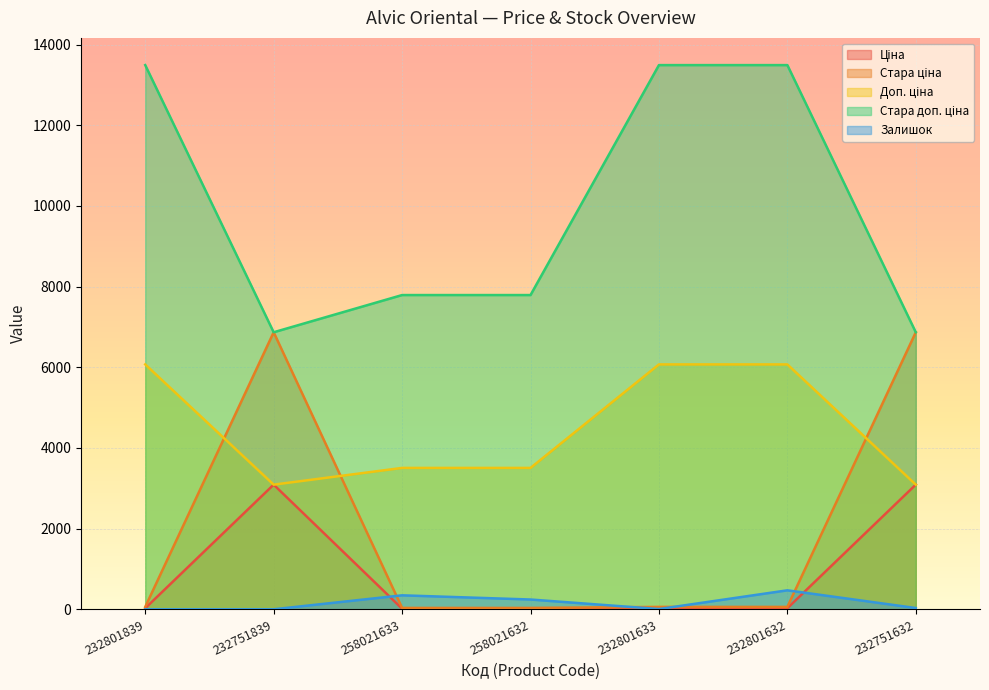

Reading left to right, extract all data points from this chart.

Ціна: 232801839=27.0	232751839=3091.2	258021633=15.6	258021632=15.6	232801633=27.0	232801632=27.0	232751632=3091.2
Стара ціна: 232801839=60.0	232751839=6869.4	258021633=34.6	258021632=34.6	232801633=60.0	232801632=60.0	232751632=6869.4
Доп. ціна: 232801839=6072.0	232751839=3091.0	258021633=3506.0	258021632=3506.0	232801633=6072.0	232801632=6072.0	232751632=3091.0
Стара доп. ціна: 232801839=13493.2	232751839=6869.4	258021633=7791.8	258021632=7791.8	232801633=13493.2	232801632=13493.2	232751632=6869.4
Залишок: 232801839=0.0	232751839=1.0	258021633=347.0	258021632=243.0	232801633=7.0	232801632=471.0	232751632=32.0